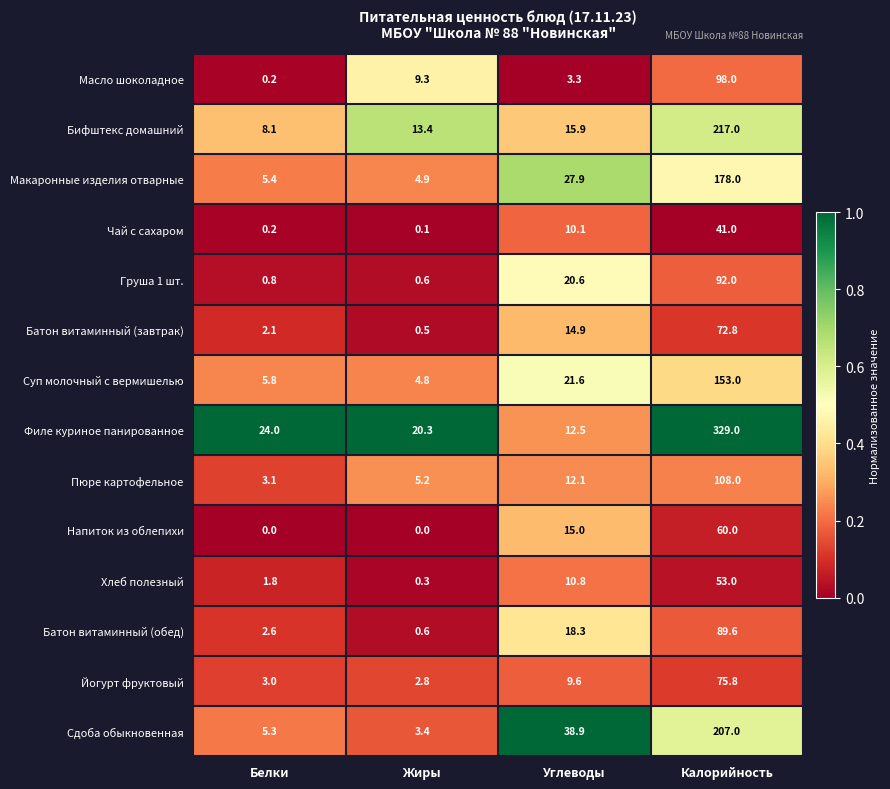

Between Белки and Углеводы, which series saw the biggest shift?

Сдоба обыкновенная